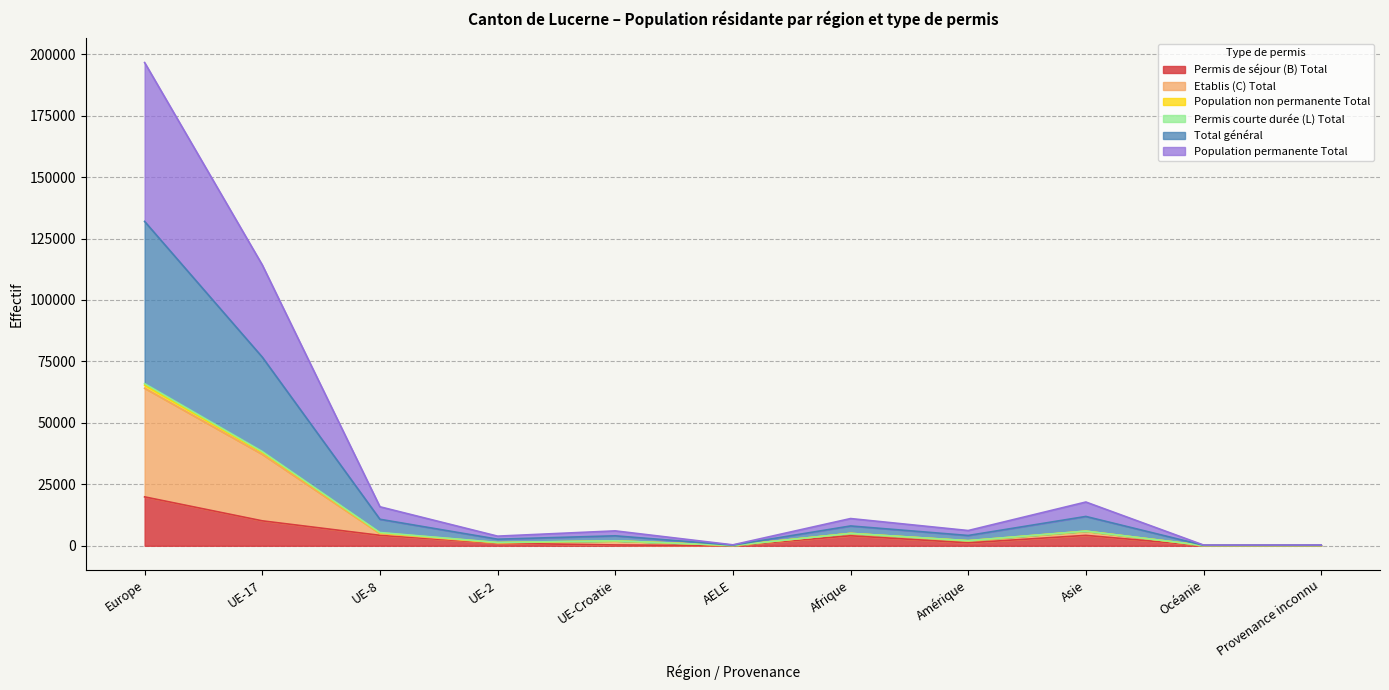

What is the difference between the second highest and second lowest values in the Population permanente Total series?

37966